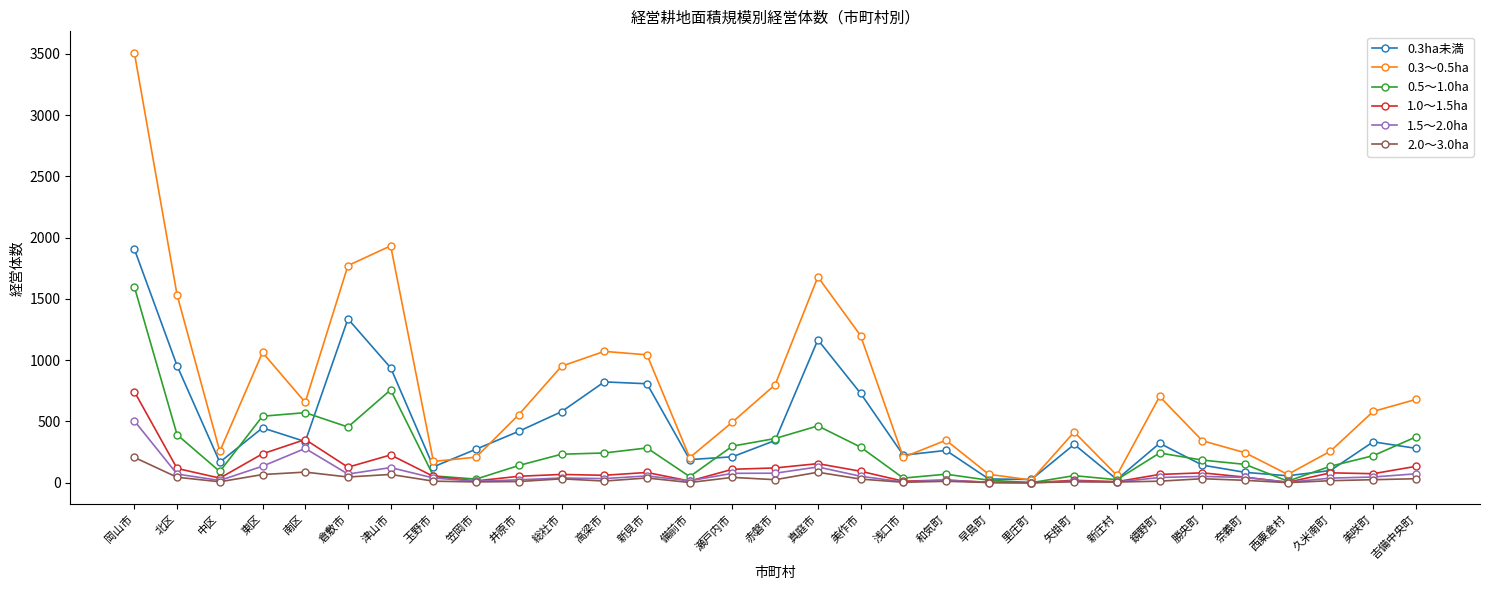

Which category has the highest value across all series?

岡山市